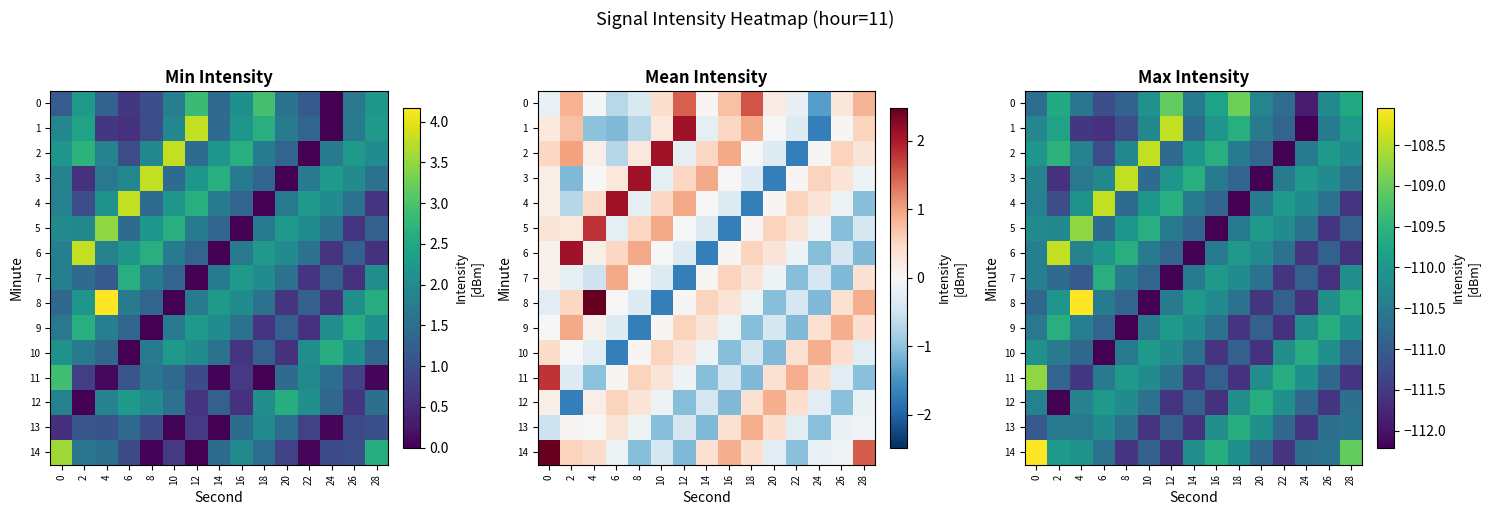

Is the value of 8 at 2 greater than the value of 10 at 18?

Yes